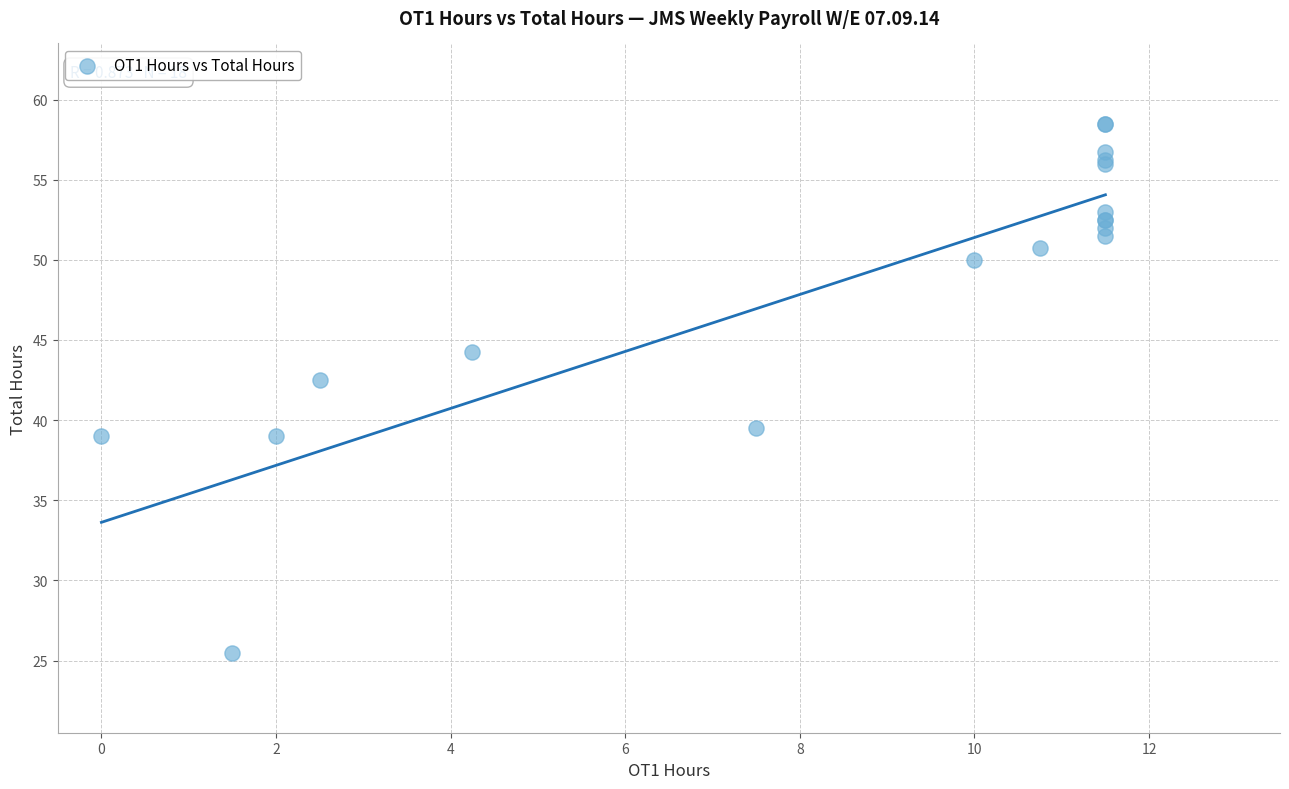

What Y value in the scatter plot is closest to 42?

42.5